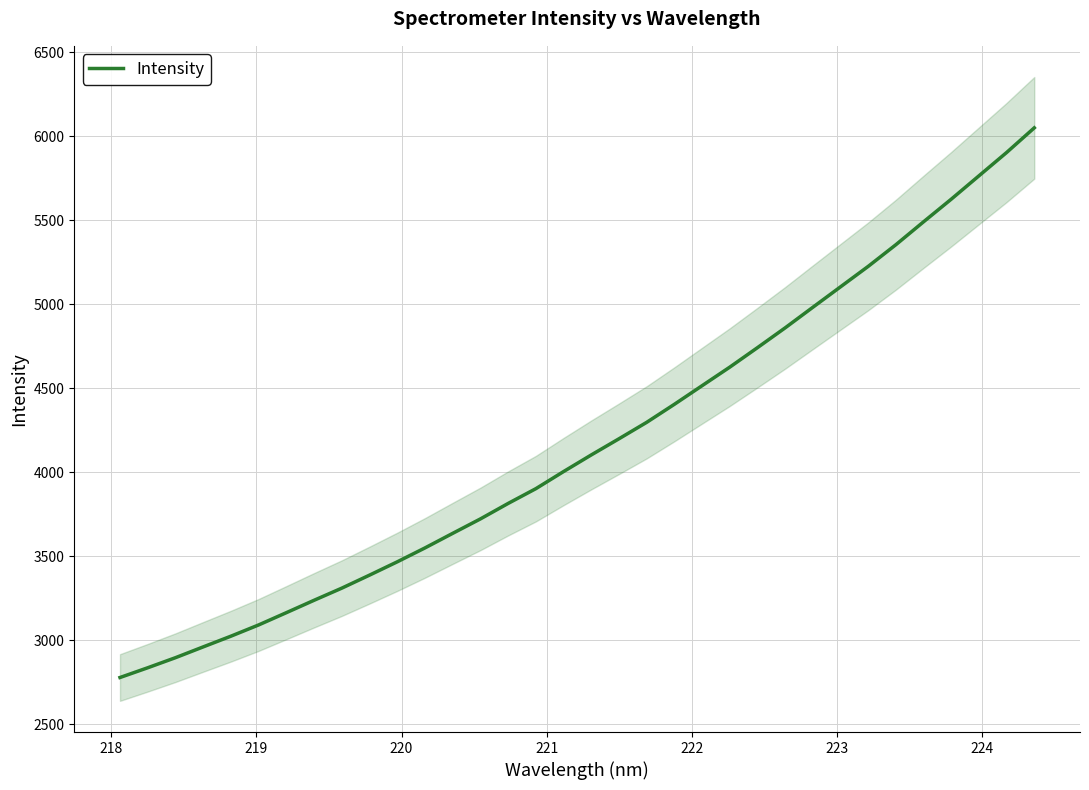

What is the maximum value for Intensity?

6050.5